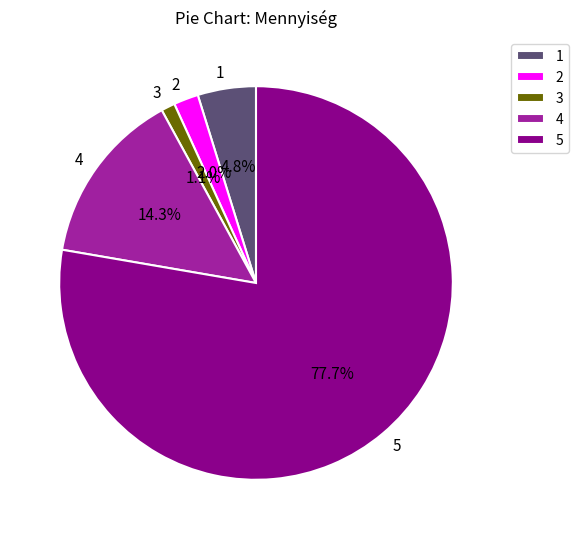

Rank the categories by value from lowest to highest.

3, 2, 1, 4, 5